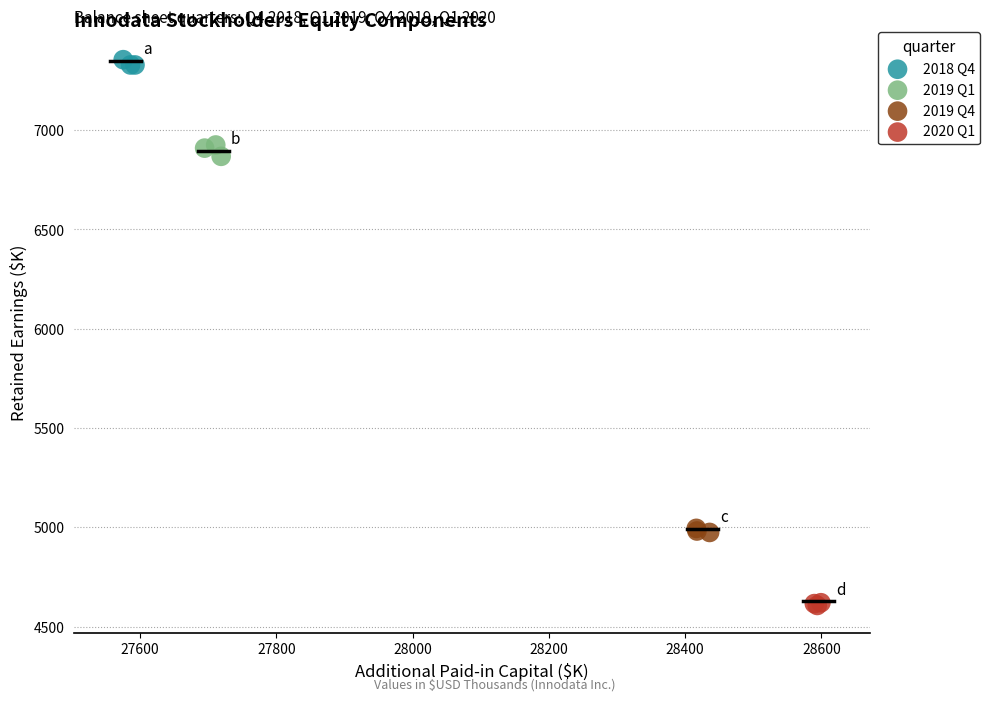

Which series reaches the maximum Y coordinate?

2018 Q4